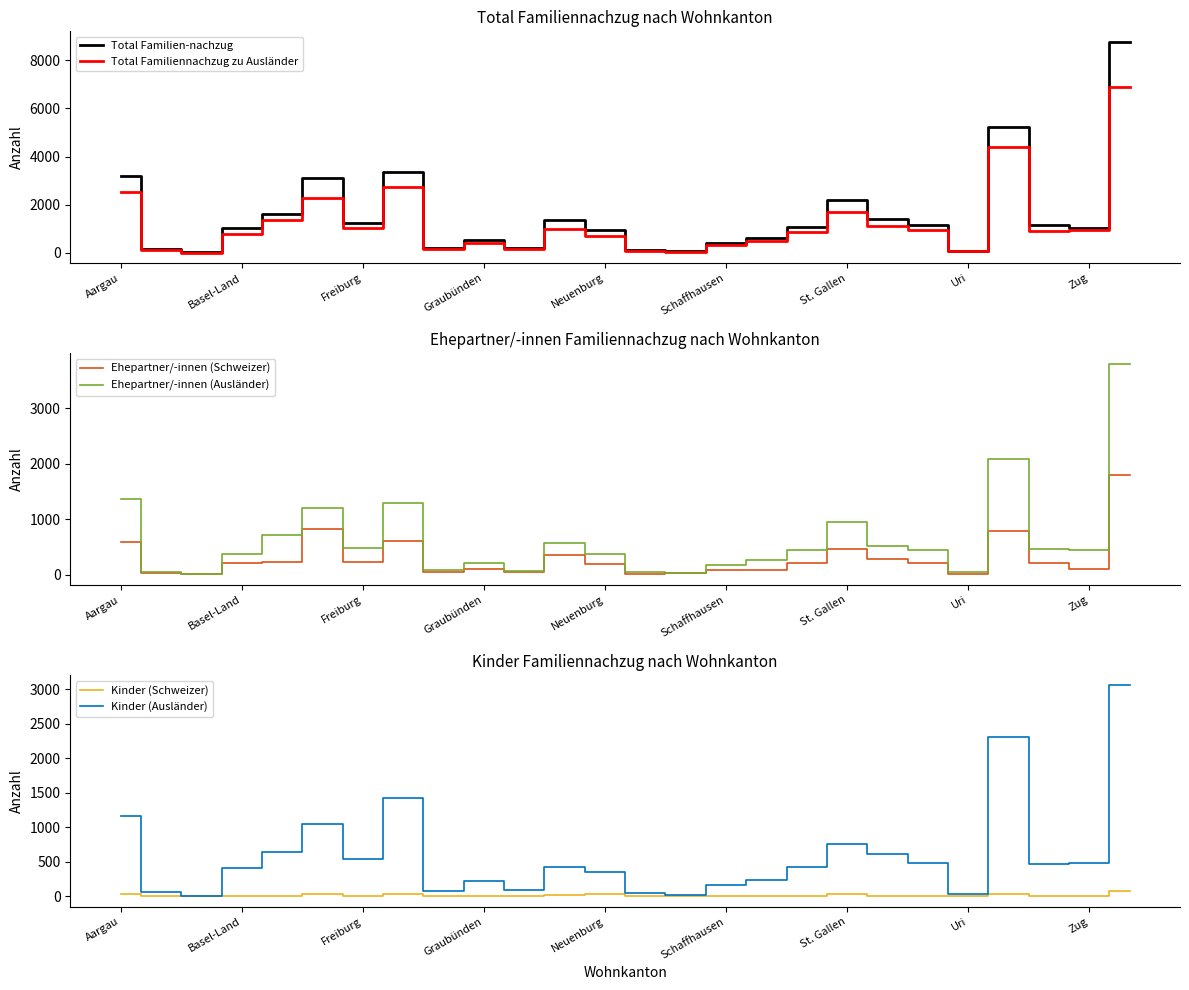

What is the value of the Total Familien-nachzug point at the 19th from the left?

2205